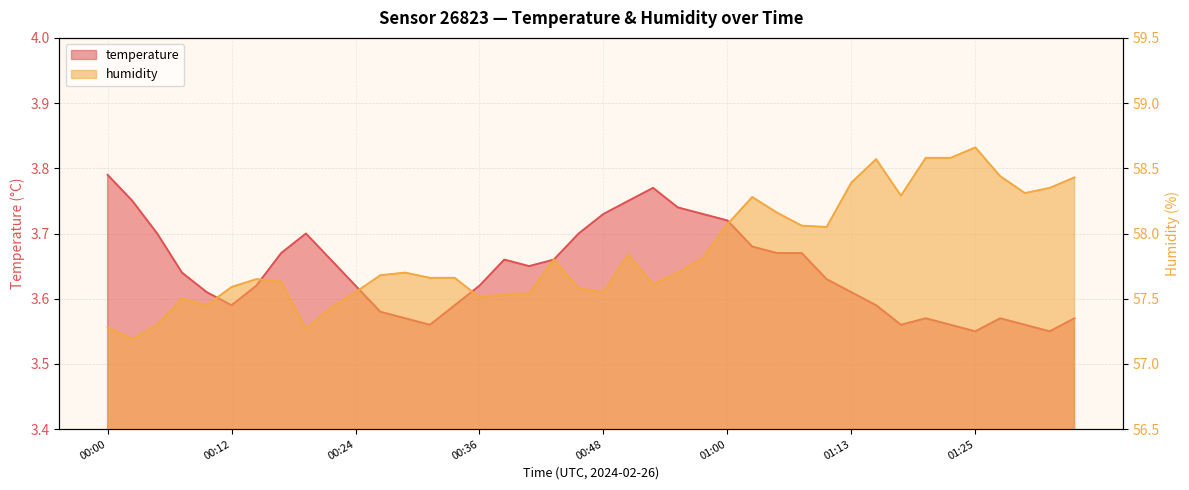

What is the value of the humidity point at the 39th from the left?

58.4